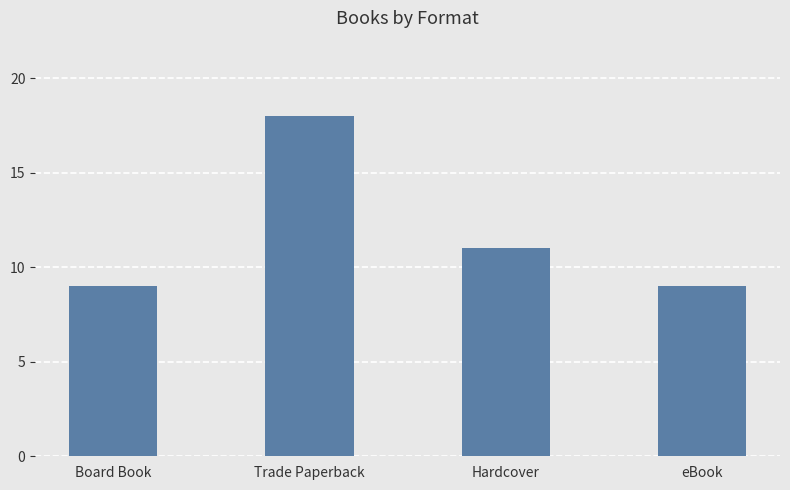

How many distinct data groups are displayed?

1